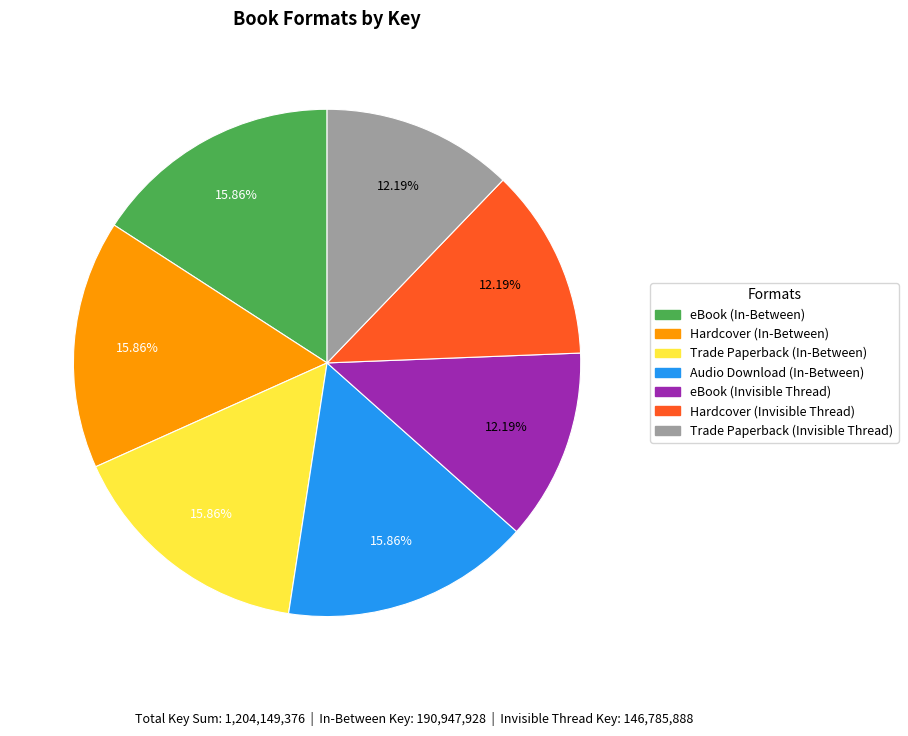

Count the number of slices in the pie.

7